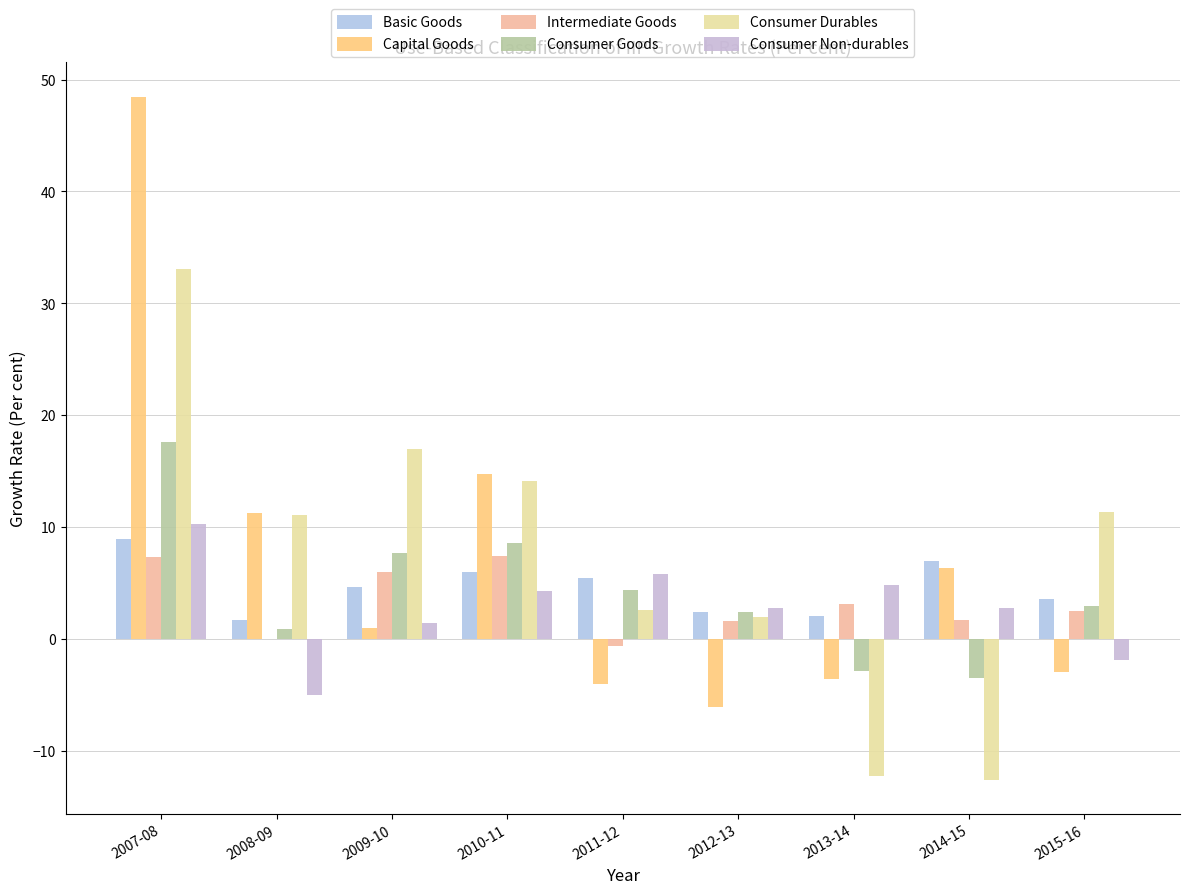

Is it true that Consumer Durables equals 33.1 at 2007-08?

True